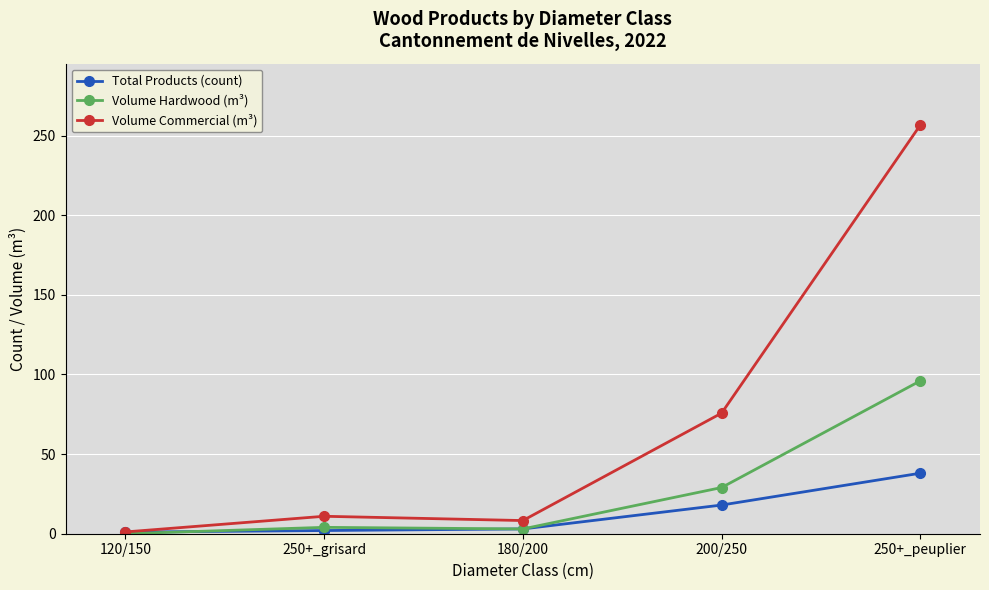

What is the total value across all series at 180/200?

14.3